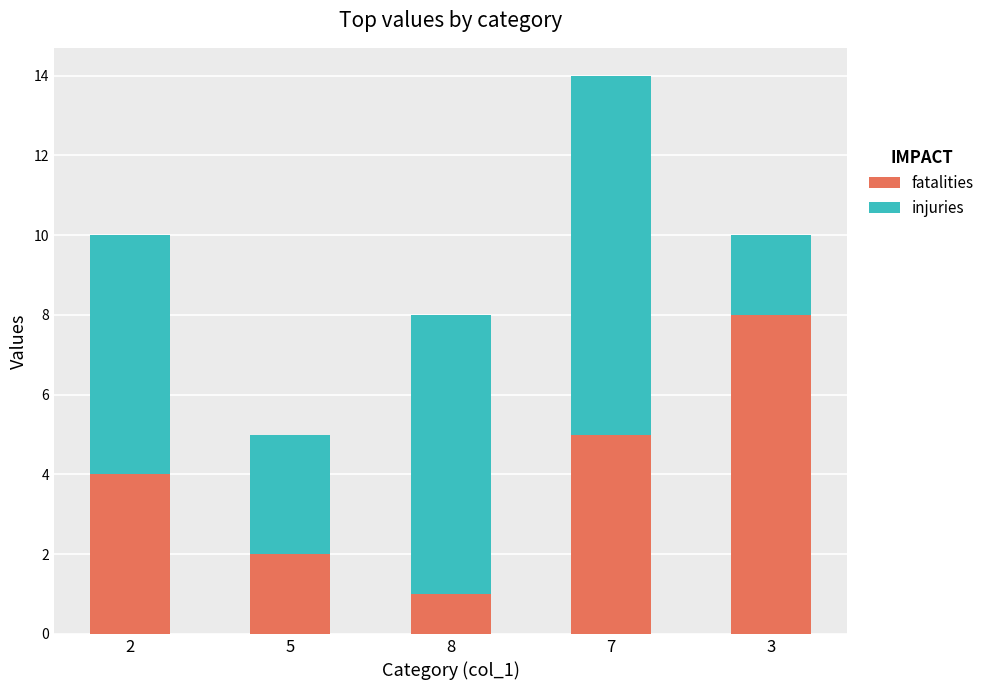

What is the difference between the maximum and minimum values in the fatalities series?

7